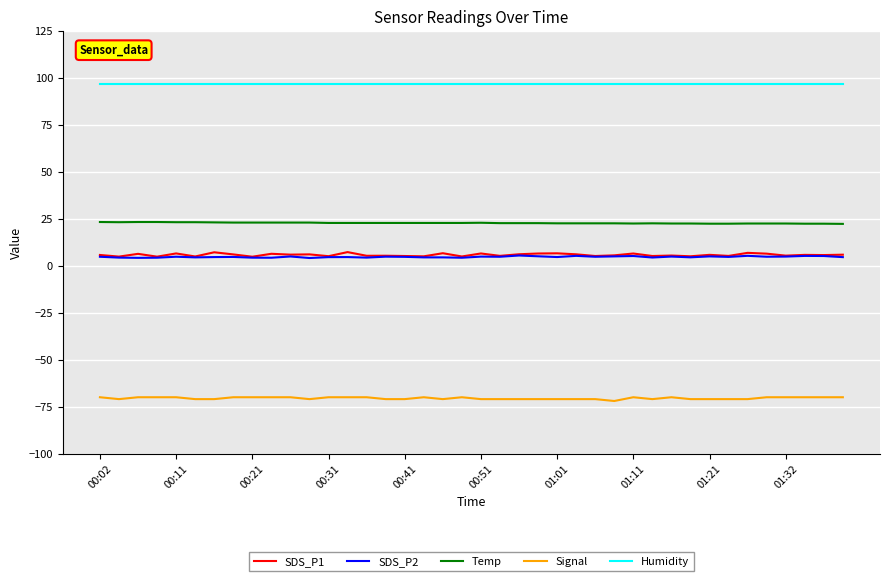

What is the greatest value displayed?

96.7